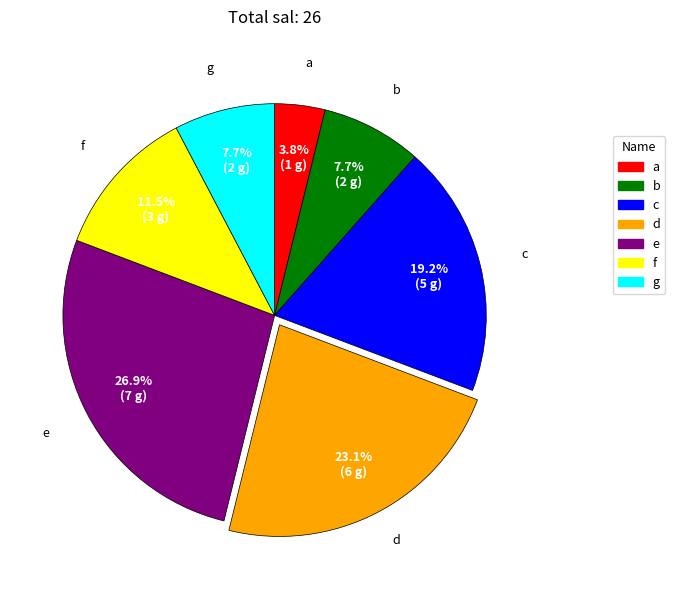

To the nearest percent, what portion does c represent?

19%